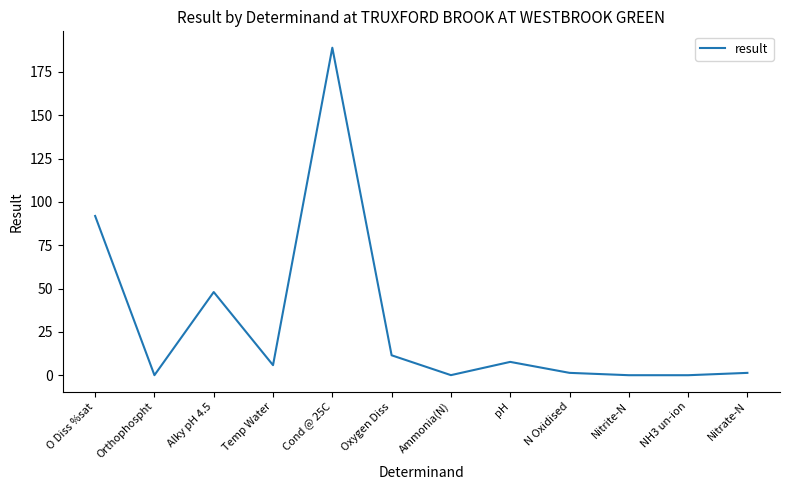

The chart shows a value of 48.0 at Alky pH 4.5. True or false?

True